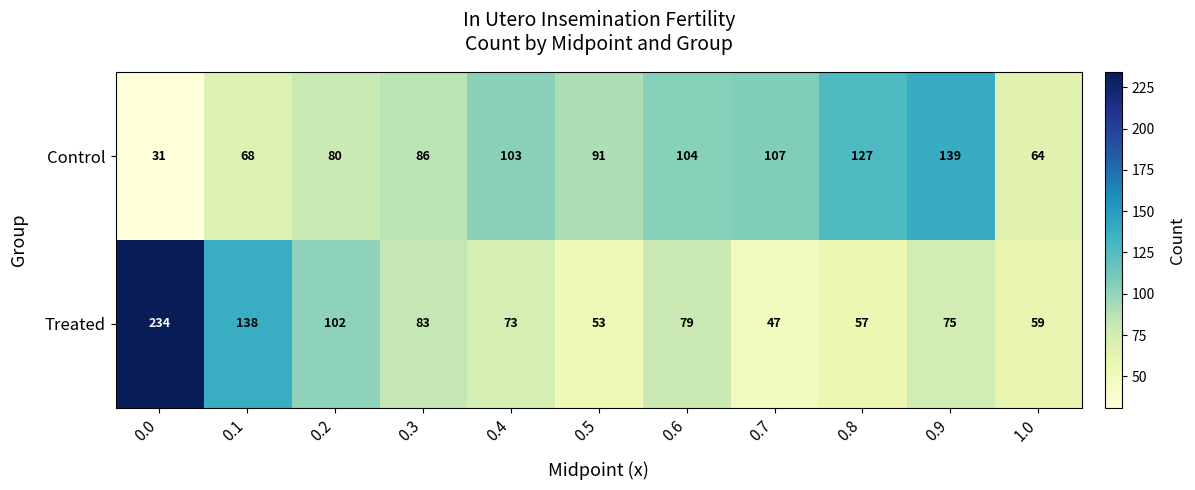

The value of Treated at 0.9 is 75. True or false?

True